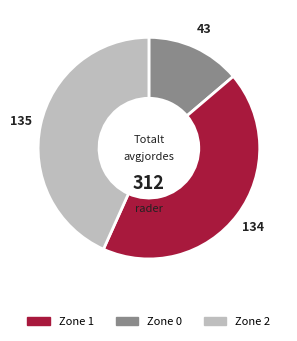

Does any single category account for the majority?

No